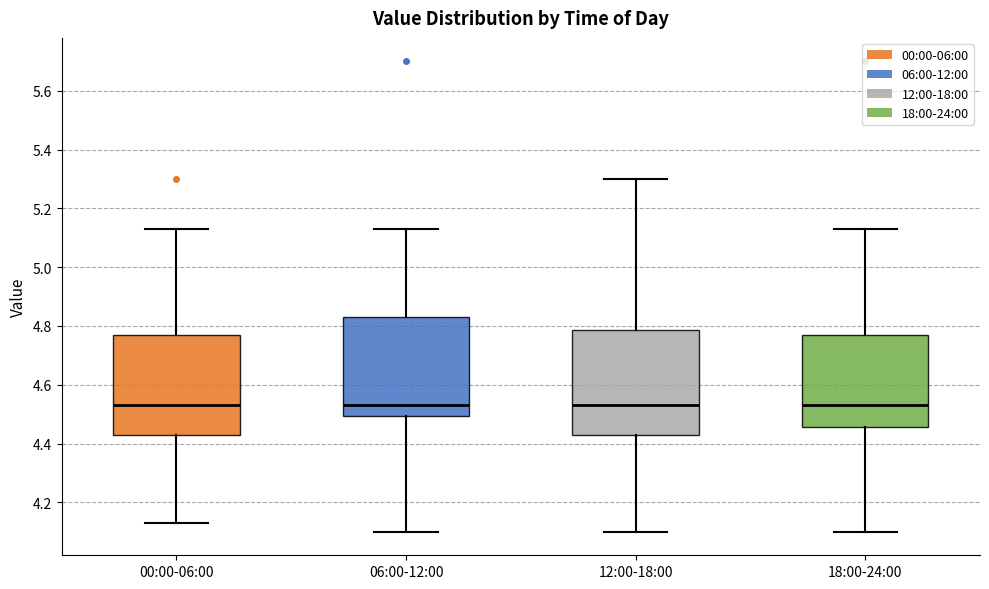

Reading left to right, read every box against the y-axis: the position of its median line, the range the box covers, and the ends of its whiskers. The values are not printed on the chart, so give them approximately, as read against the axis.

00:00-06:00: median 4.54, box 4.44 to 4.78, whiskers 4.14 to 5.14
06:00-12:00: median 4.54, box 4.50 to 4.84, whiskers 4.10 to 5.14
12:00-18:00: median 4.54, box 4.44 to 4.78, whiskers 4.10 to 5.30
18:00-24:00: median 4.54, box 4.46 to 4.78, whiskers 4.10 to 5.14